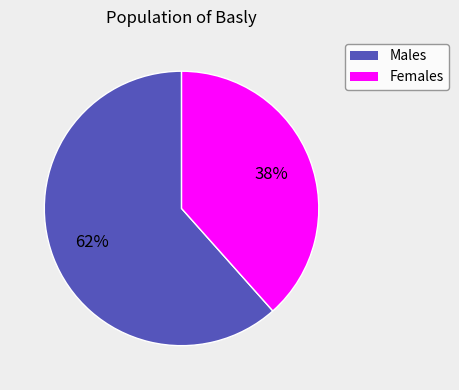

The Females slice represents 27% of the pie. True or false?

False